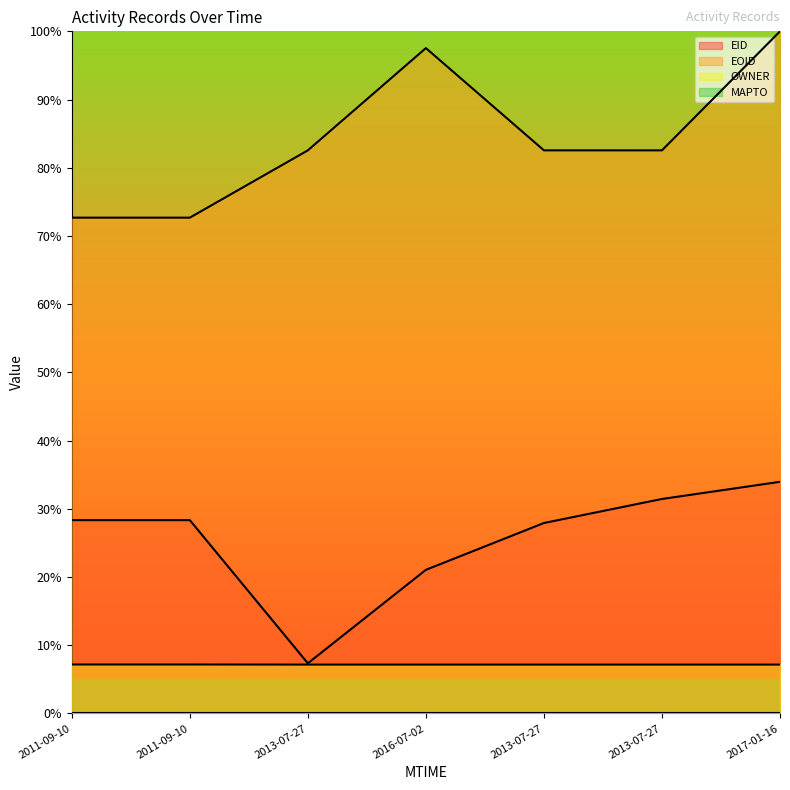

What is the greatest value displayed?

100.0